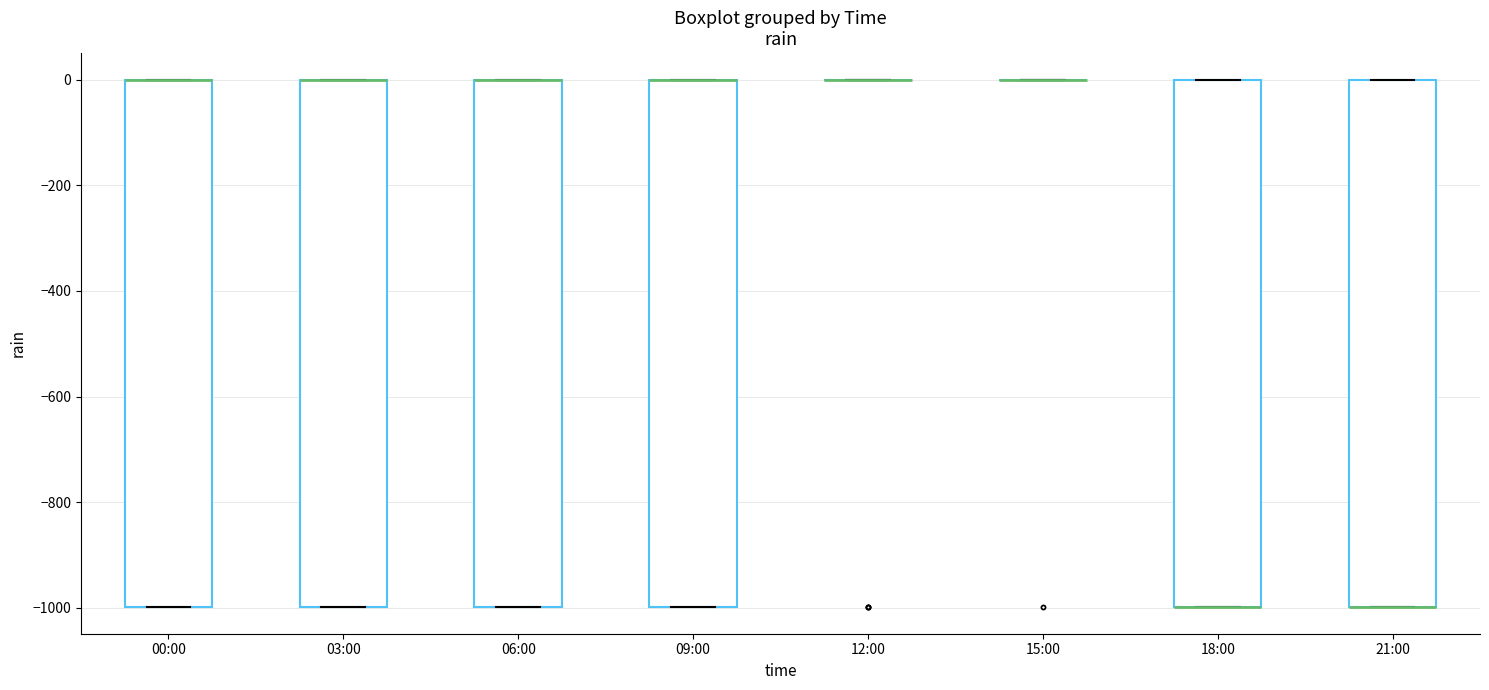

Reading left to right, transcribe this box plot: for each box, give where its median line is, the range the box spans, and where its two whiskers end, as read against the y-axis. The values are not printed on the chart, so give them approximately, as read against the axis.

00:00: median 0 (drawn on the box's upper edge), box -1000 to 0, whiskers -1000 to 0
03:00: median 0 (drawn on the box's upper edge), box -1000 to 0, whiskers -1000 to 0
06:00: median 0 (drawn on the box's upper edge), box -1000 to 0, whiskers -1000 to 0
09:00: median 0 (drawn on the box's upper edge), box -1000 to 0, whiskers -1000 to 0
12:00: box collapsed to a line at 0, whiskers 0 to 0
15:00: box collapsed to a line at 0, whiskers 0 to 0
18:00: median -1000 (drawn on the box's lower edge), box -1000 to 0, whiskers -1000 to 0
21:00: median -1000 (drawn on the box's lower edge), box -1000 to 0, whiskers -1000 to 0